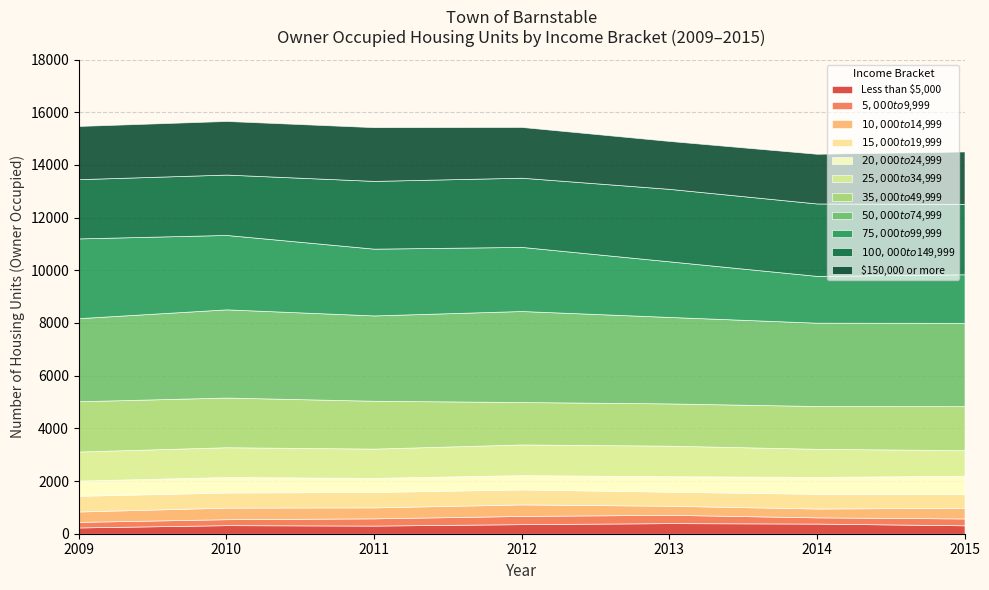

What is the maximum value for Less than $5,000?

402